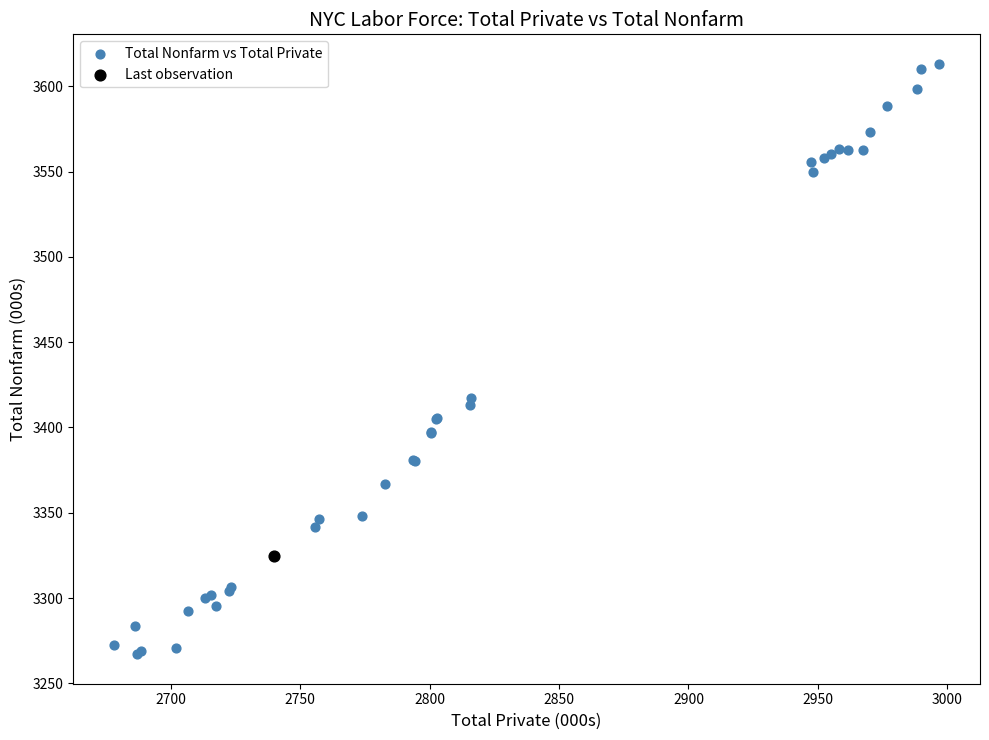

What are all the series names shown in the legend?

Total Nonfarm vs Total Private, Last observation